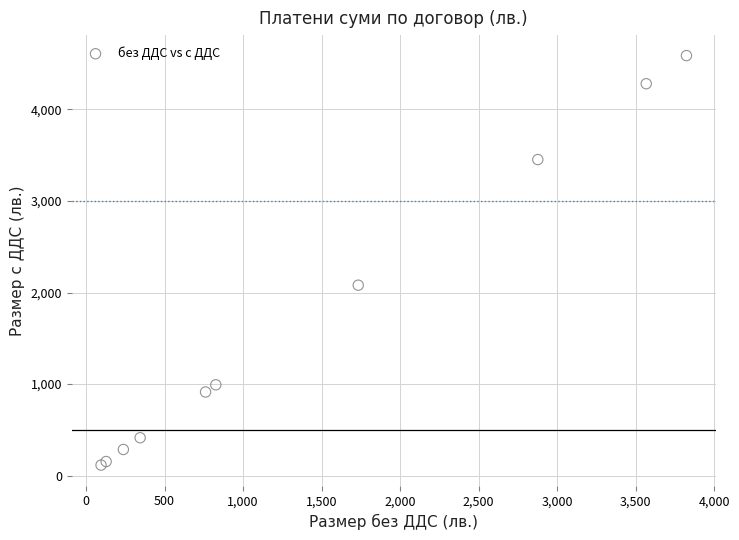

What Y value in the scatter plot is closest to 2351?

2080.3